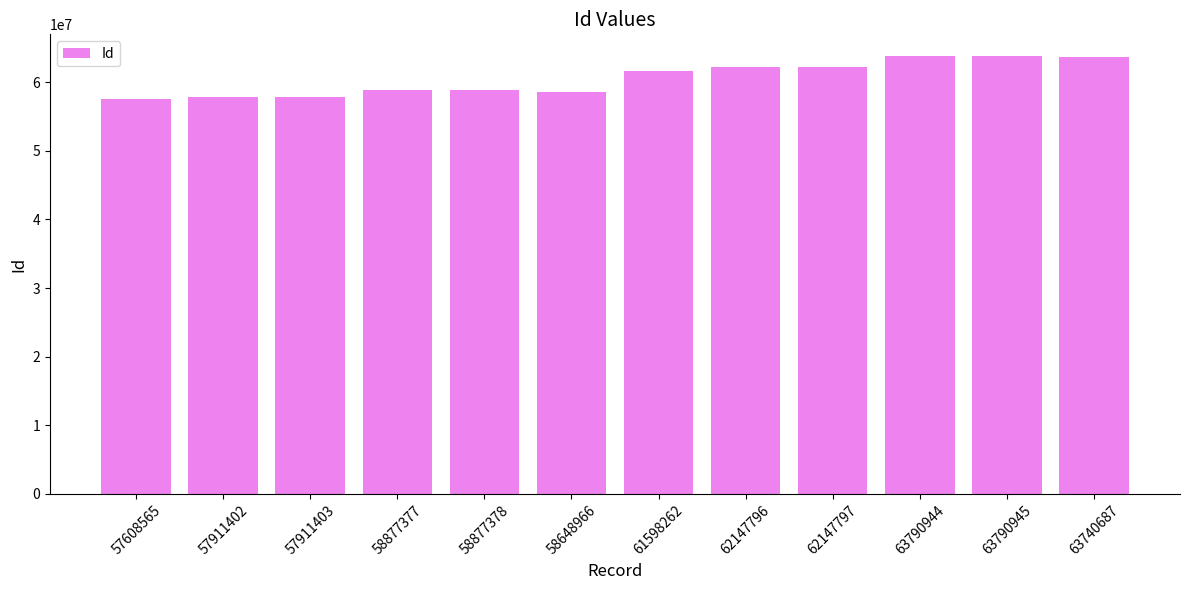

The value at 63740687 is 17032632. True or false?

False